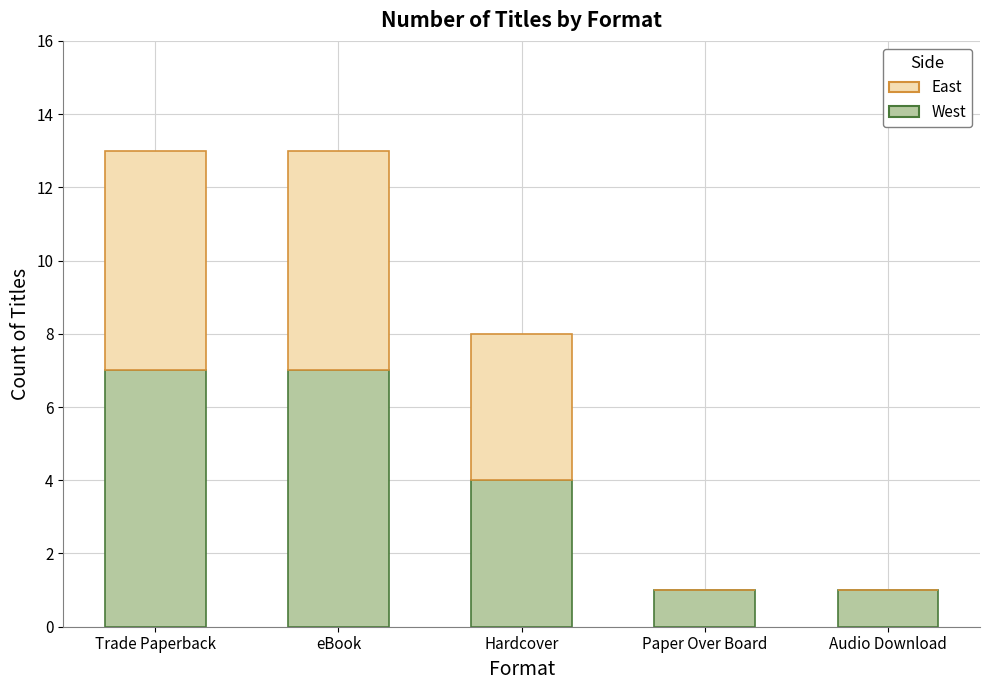

True or false: West has a value of 1 at Audio Download.

True